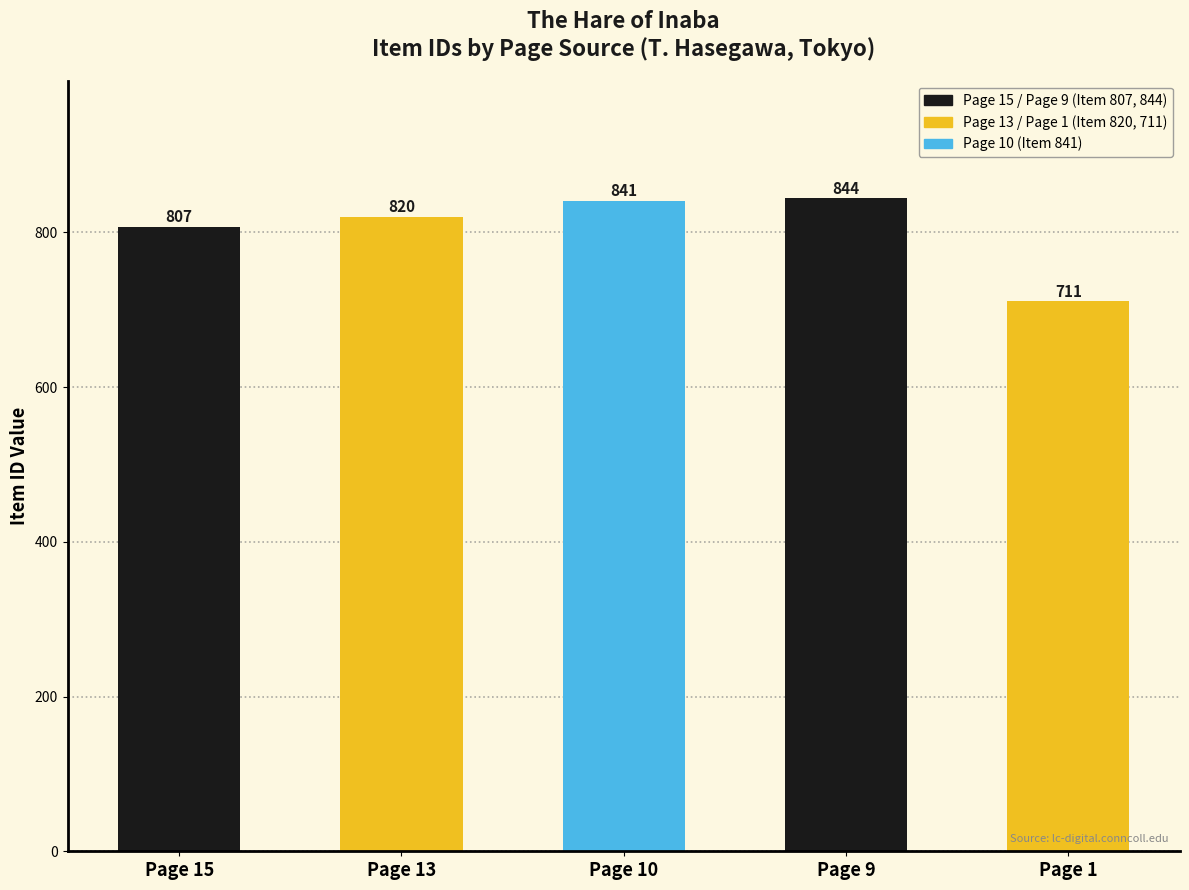

Does the chart contain any negative values?

No